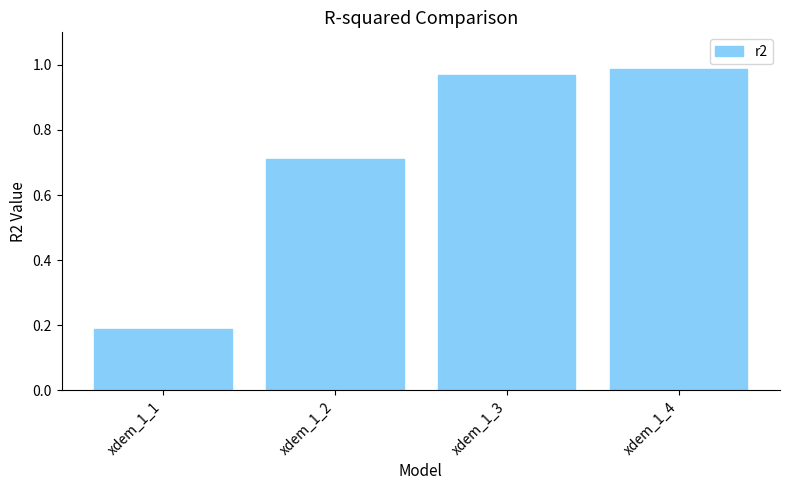

List the labels in order of value, smallest first.

xdem_1_1, xdem_1_2, xdem_1_3, xdem_1_4